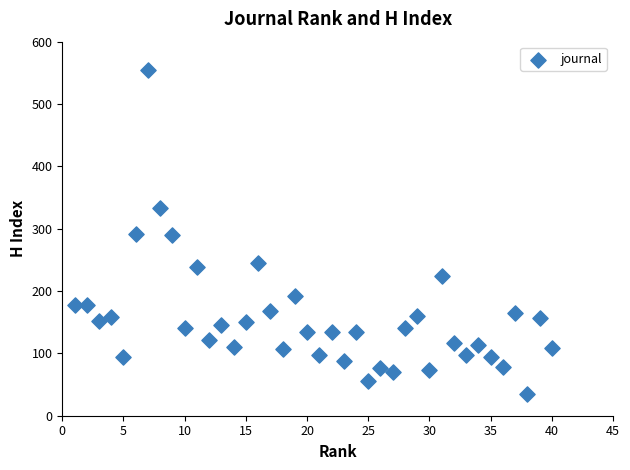

What is the range of Y values (max minus min)?

520